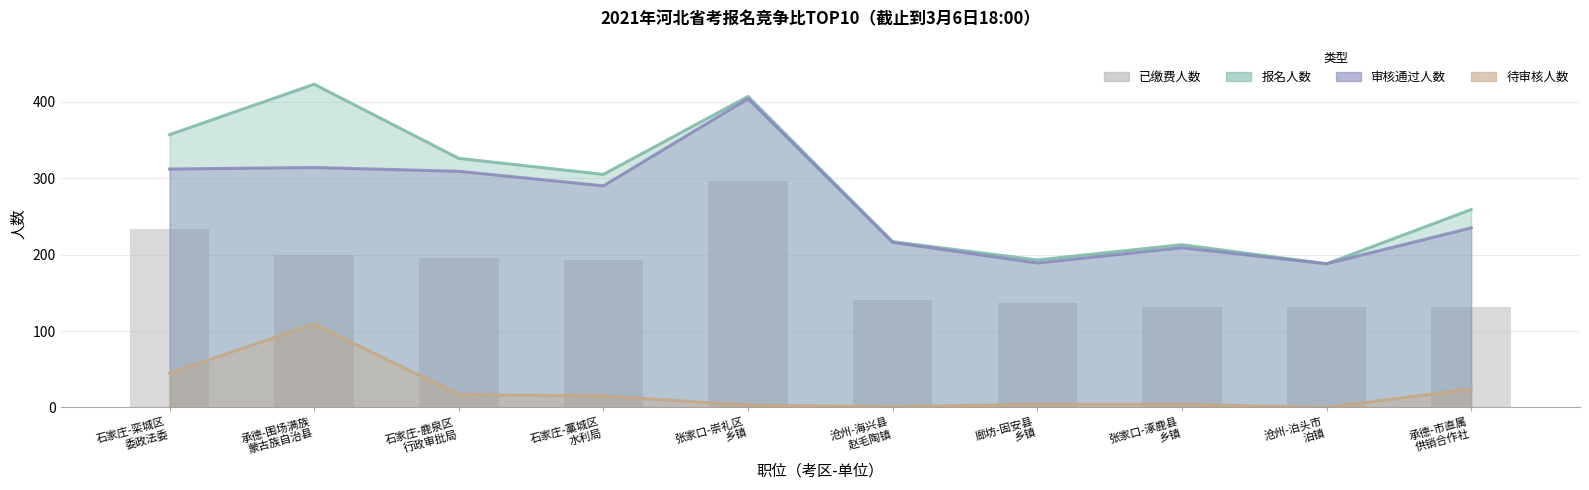

Which has a higher value, 张家口-崇礼区
乡镇 or 承德-围场满族
蒙古族自治县?

张家口-崇礼区
乡镇